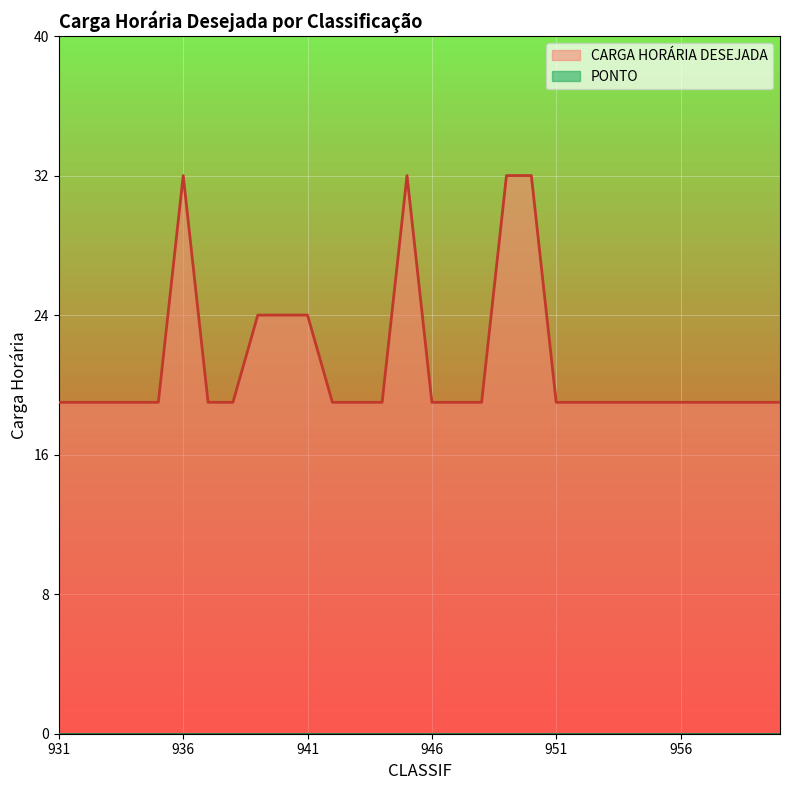

What is the minimum value shown in the chart?

0